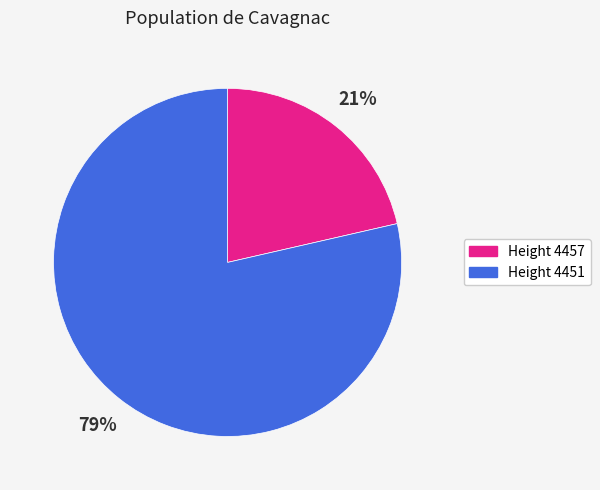

Does any single category account for the majority?

Yes